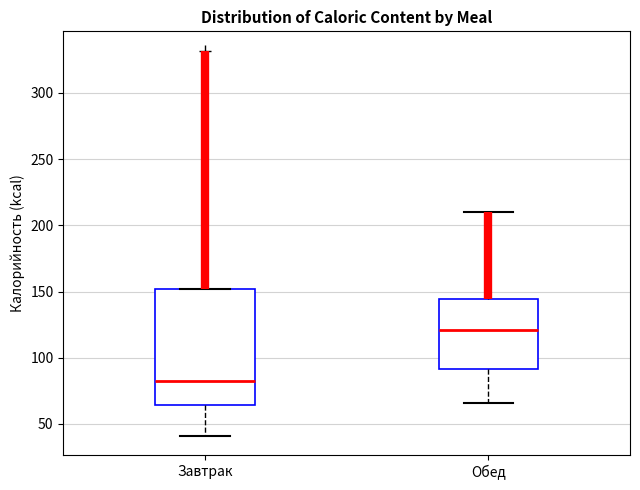

Which box has the lowest median line?

Завтрак